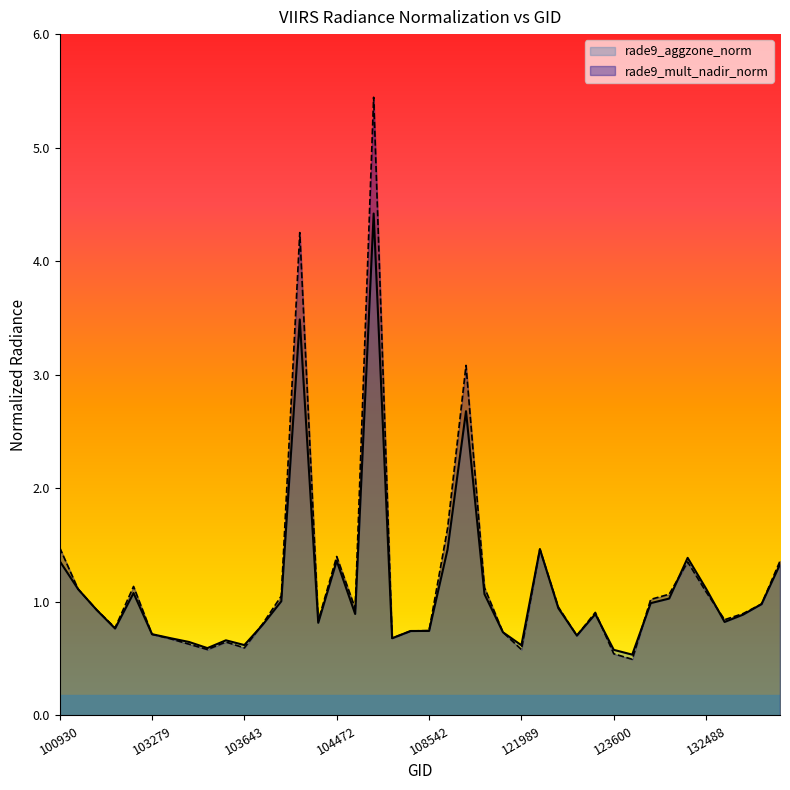

Is it true that rade9_aggzone_norm equals 3.5 at 104346?

True